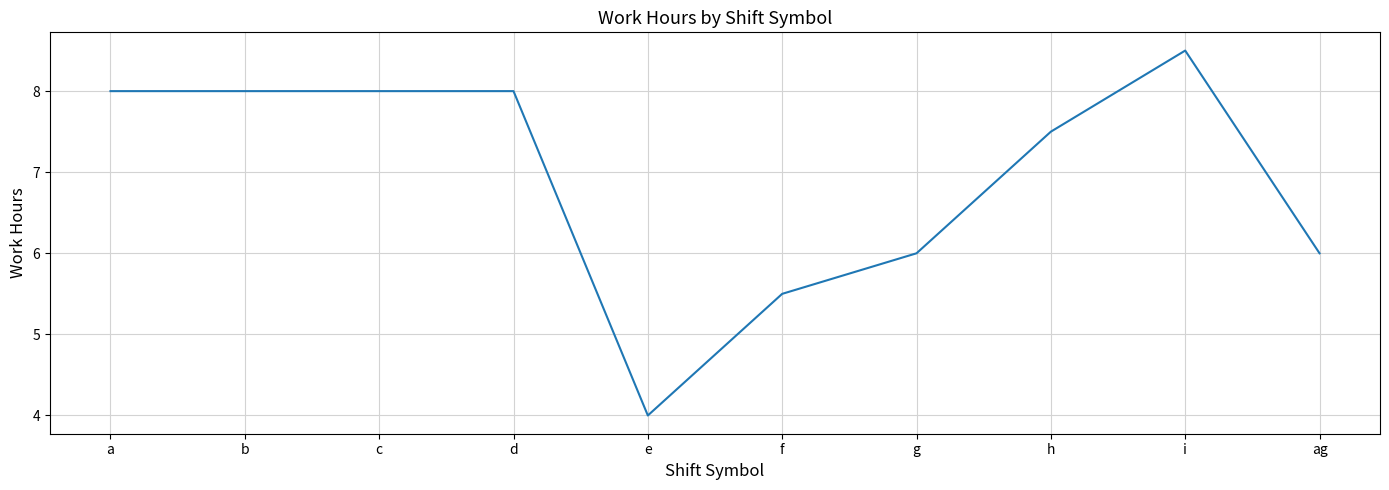

What is the change in value from f to g?

+0.5